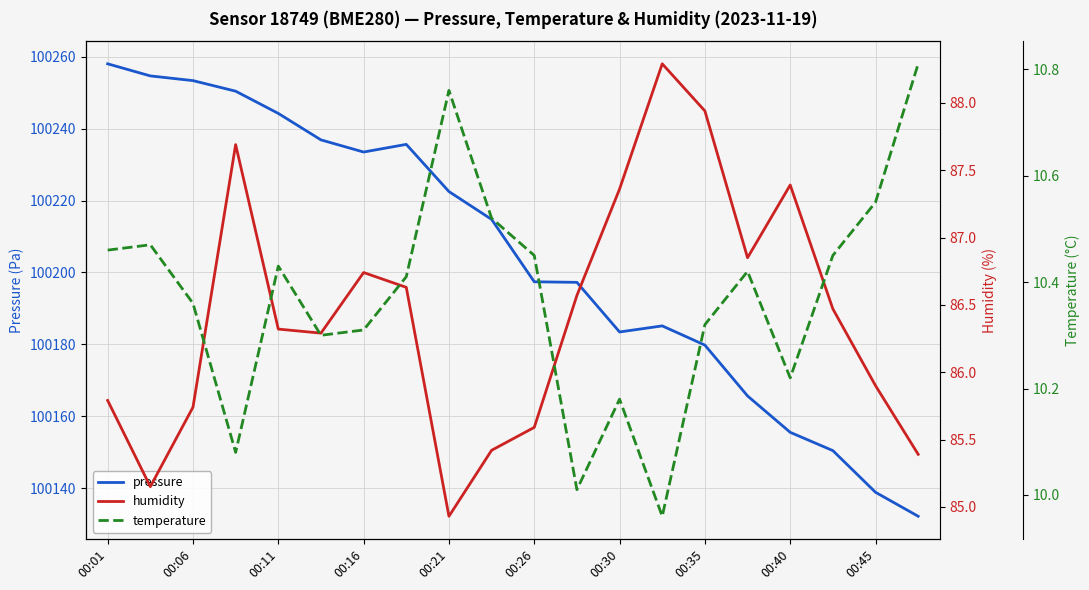

What is the maximum value shown in the chart?

100258.1